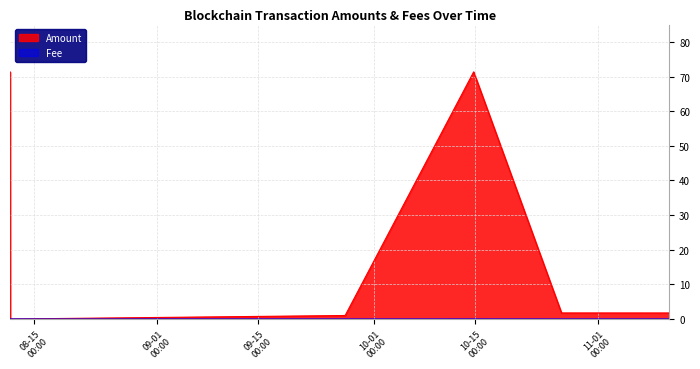

What is the spread (max minus min) of values at 2021-10-14 20:06:00?

71.3